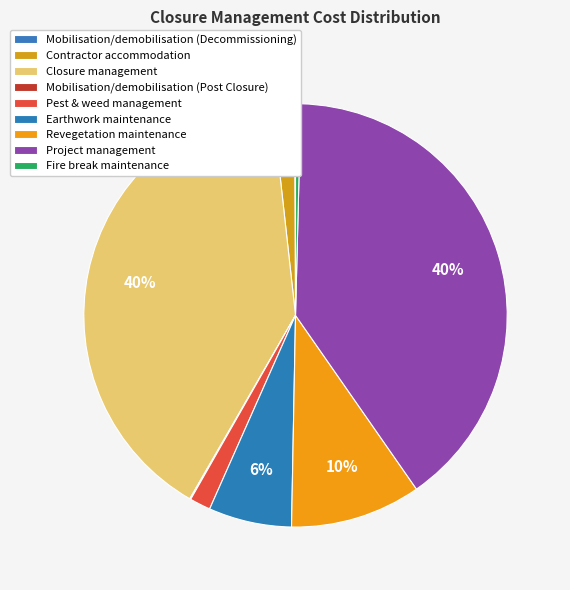

What percentage is NOT represented by Contractor accommodation?

98.3%